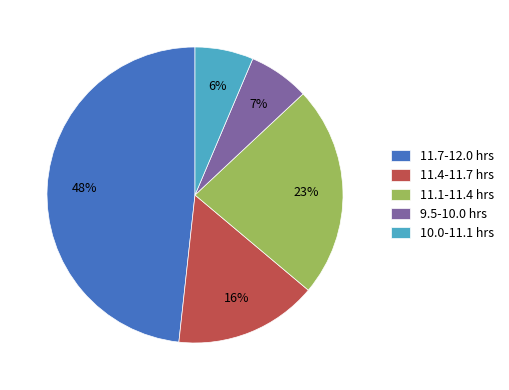

Which slice is the largest?

11.7-12.0 hrs